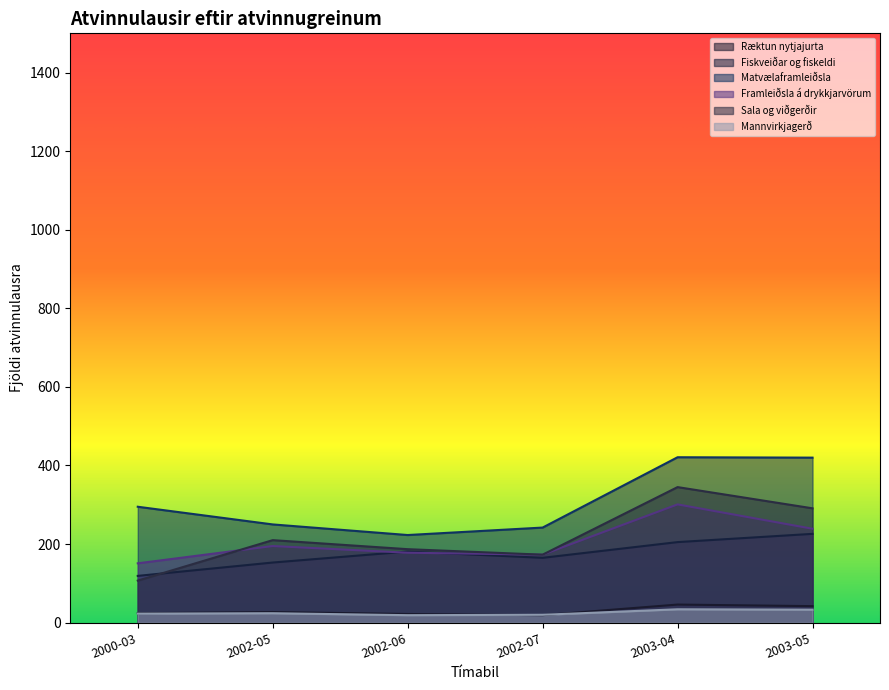

True or false: Matvælaframleiðsla and Mannvirkjagerð intersect in this chart.

False